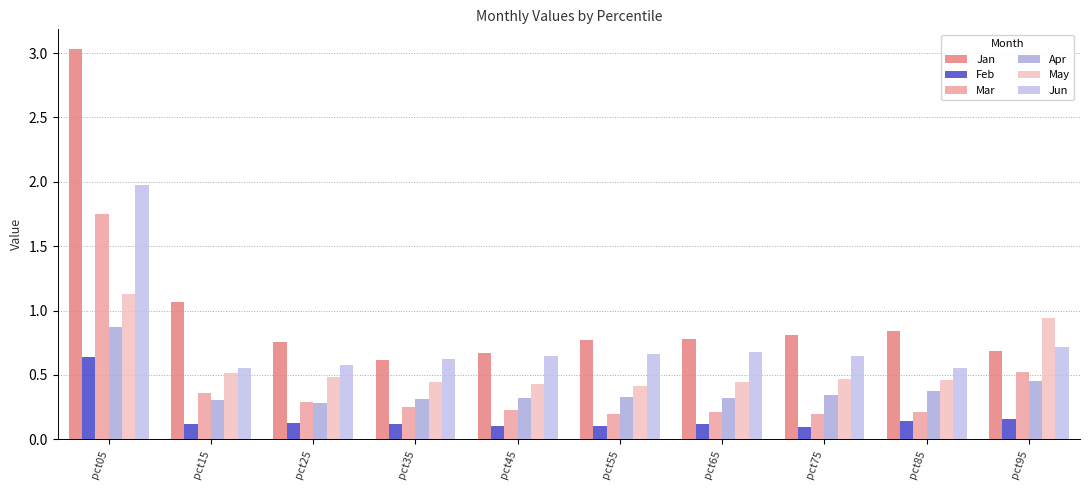

Is the value of Mar at pct05 greater than the value of May at pct75?

Yes